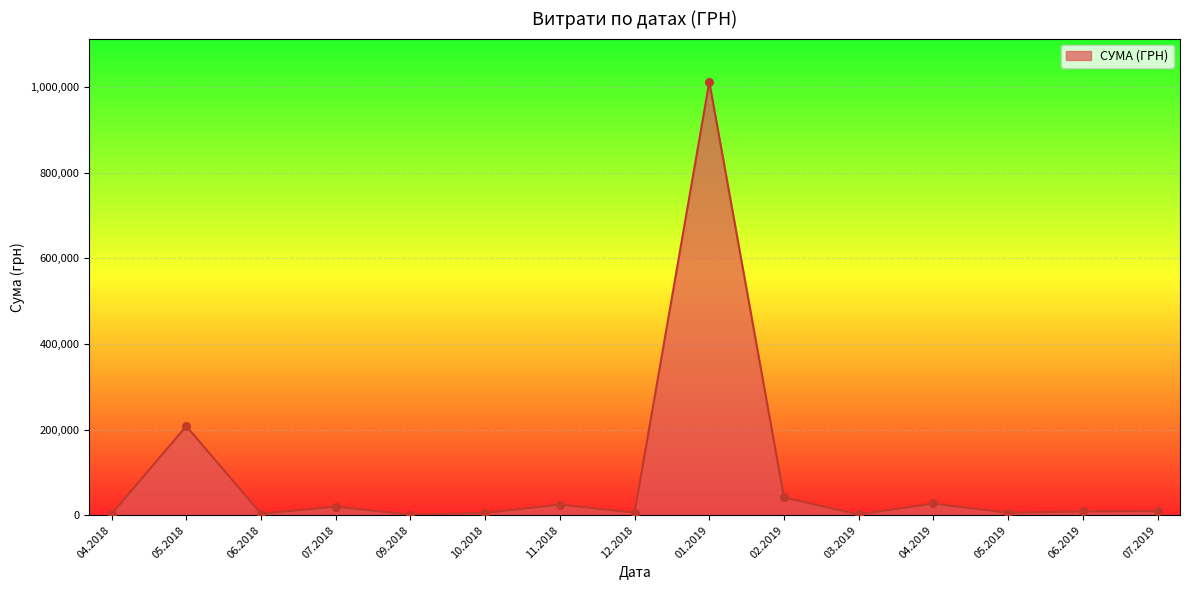

What is the difference between the maximum and minimum values?

1010594.6